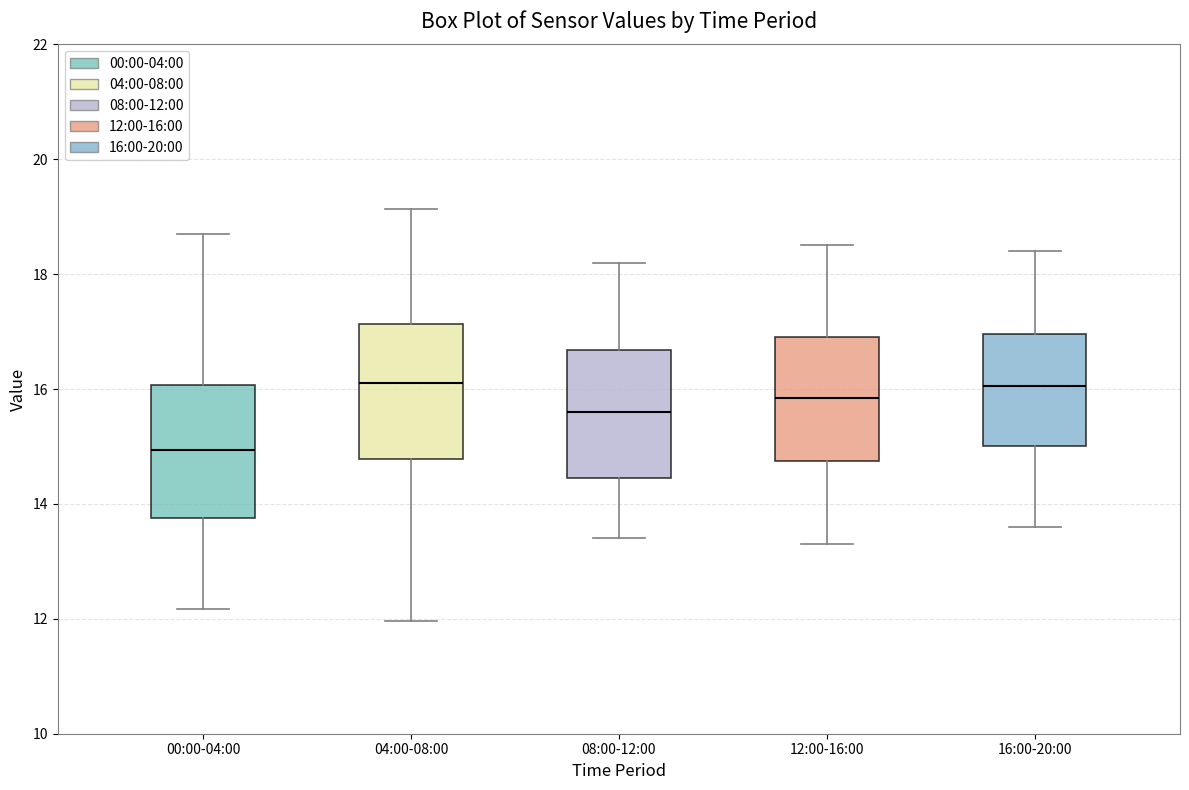

Reading left to right, read every box against the y-axis: the position of its median line, the range the box covers, and the ends of its whiskers. The values are not printed on the chart, so give them approximately, as read against the axis.

00:00-04:00: median 15.0, box 13.8 to 16.0, whiskers 12.2 to 18.8
04:00-08:00: median 16.2, box 14.8 to 17.2, whiskers 12.0 to 19.2
08:00-12:00: median 15.6, box 14.4 to 16.6, whiskers 13.4 to 18.2
12:00-16:00: median 15.8, box 14.8 to 17.0, whiskers 13.4 to 18.6
16:00-20:00: median 16.0, box 15.0 to 17.0, whiskers 13.6 to 18.4